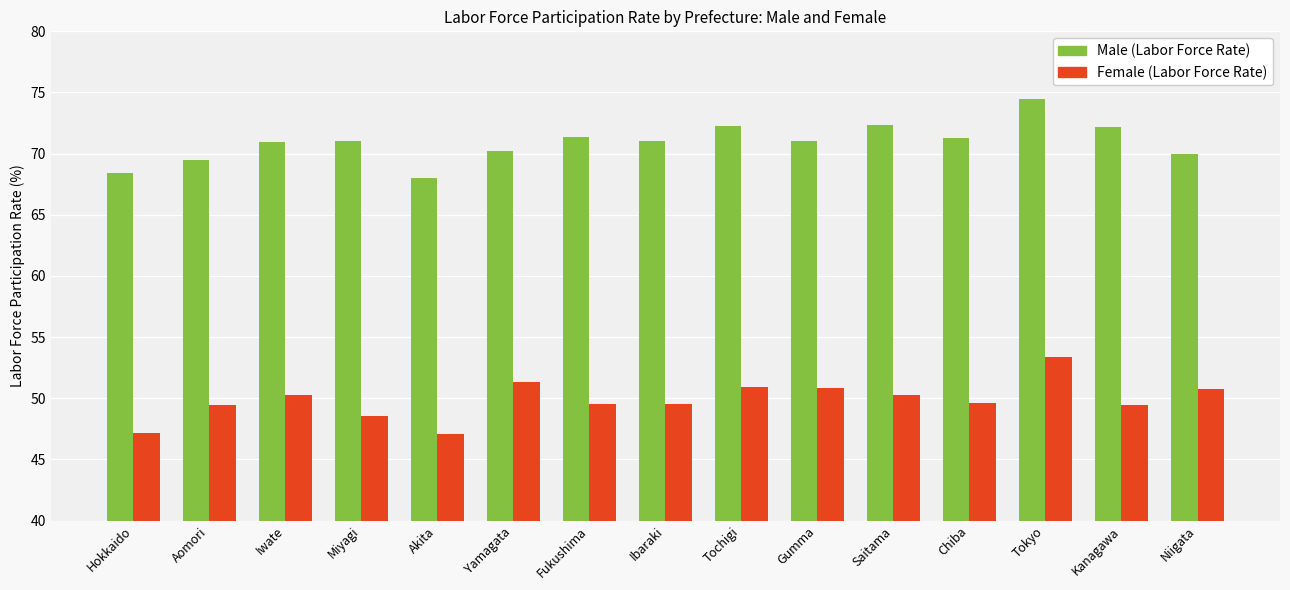

What is the label of the 9th bar from the left?

Tochigi